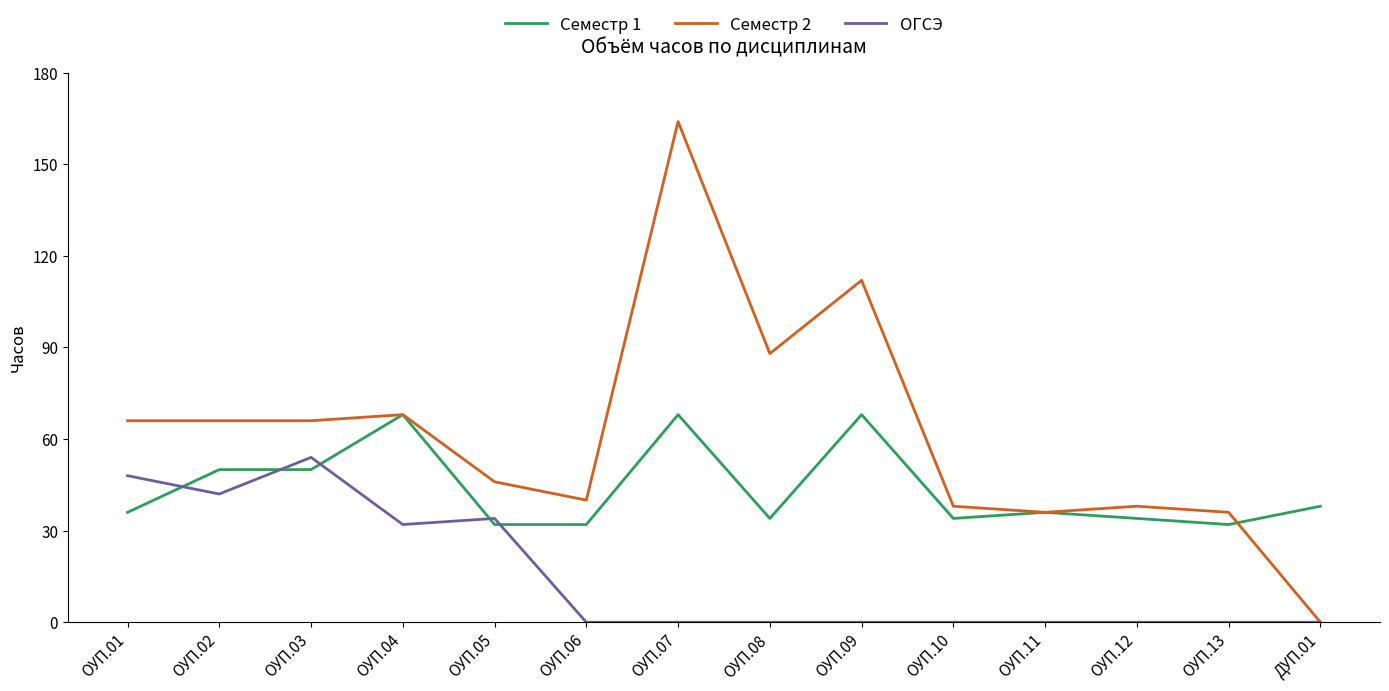

At how many categories does at least one series exceed 137?

1